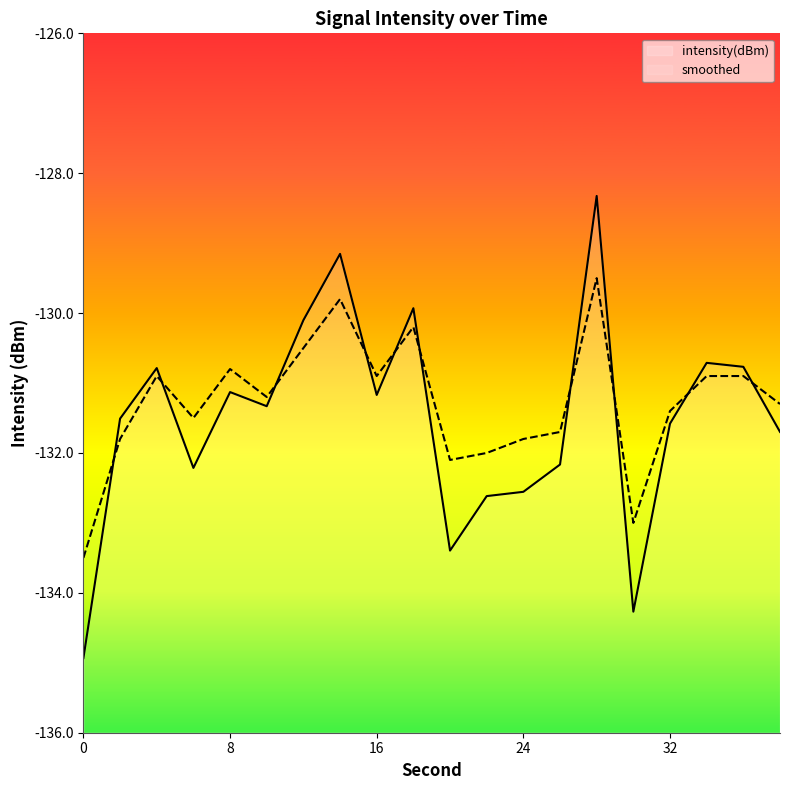

At which label does intensity(dBm) reach its peak?

28